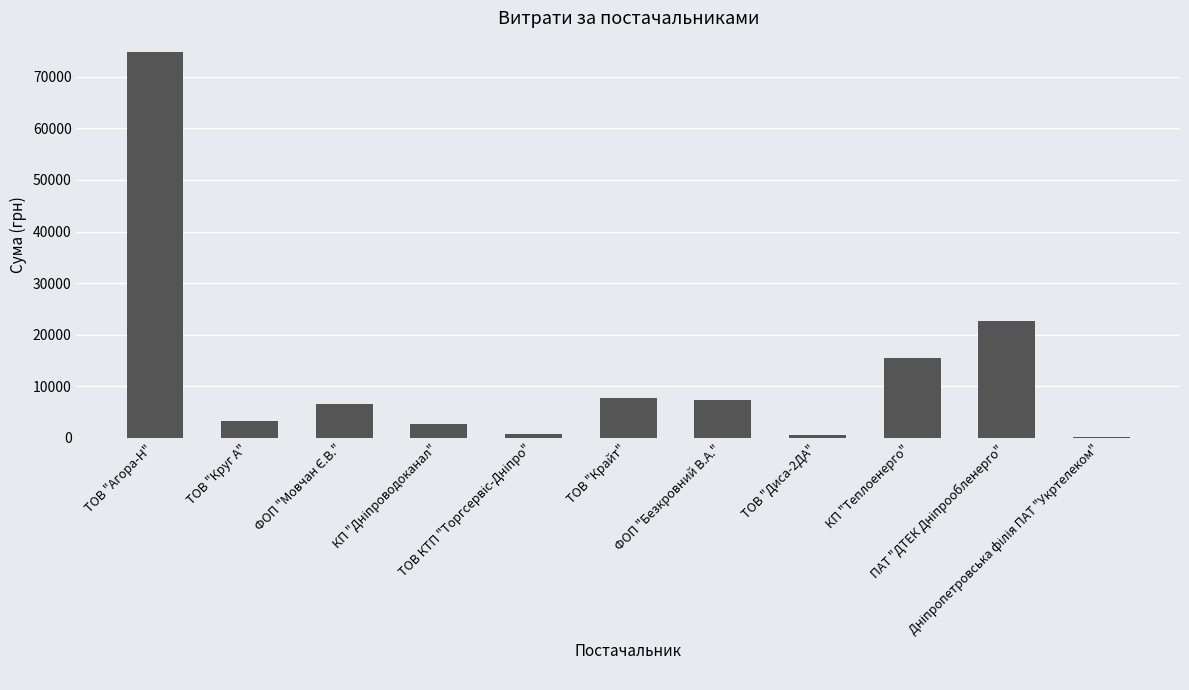

How many data points are above 6510?

6